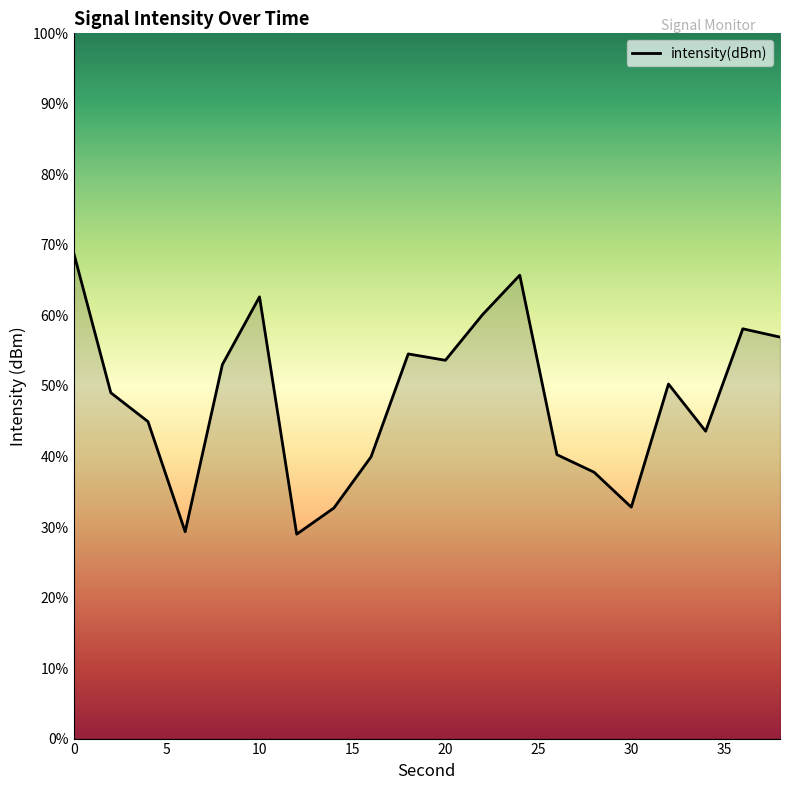

What is the smallest value displayed?

29.0